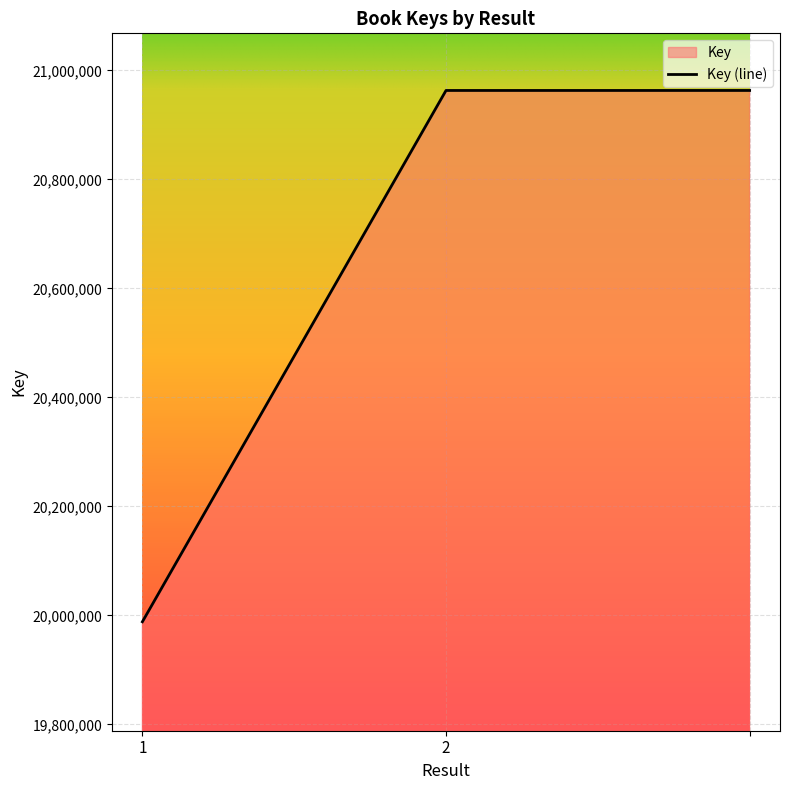

What is the difference between the second highest and minimum values?

974720